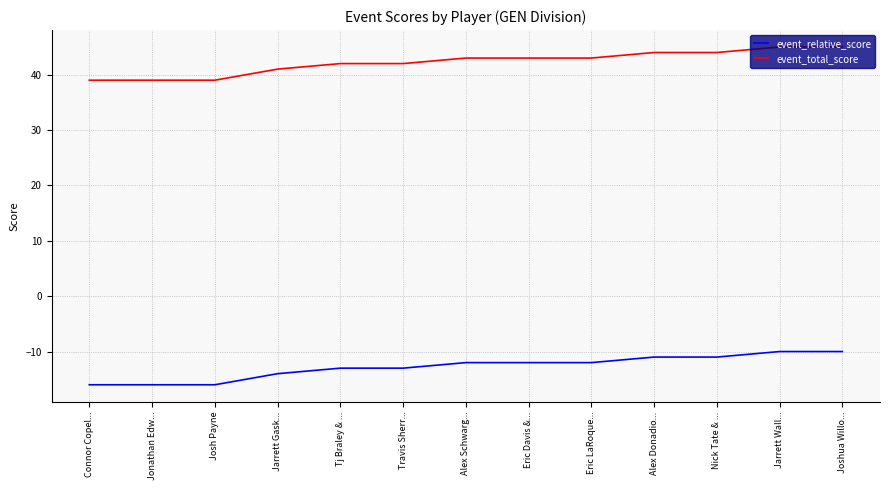

List the series in order of their peak value, lowest first.

event_relative_score, event_total_score